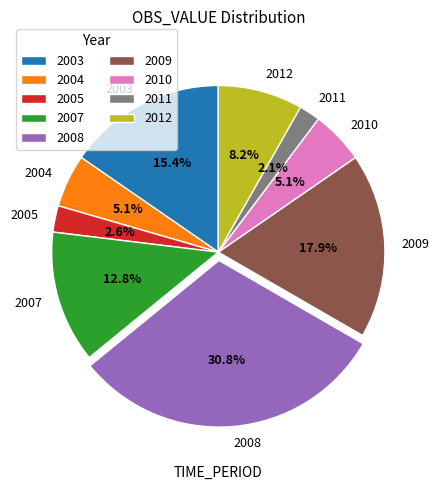

What is the ratio of the value at 2003 to the value at 2007?

1.2